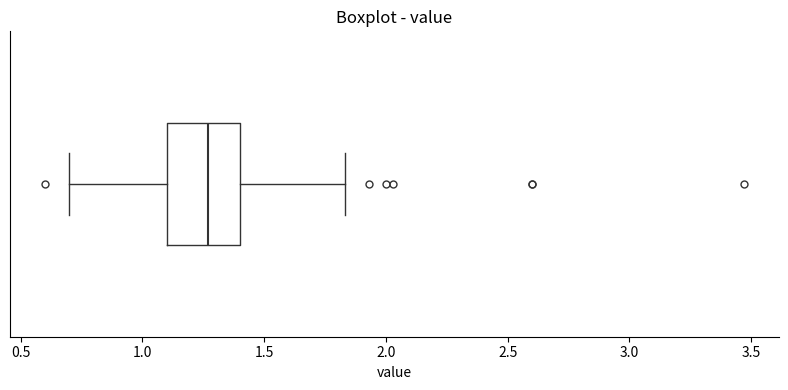

Where does the left whisker of the box end on the x-axis? The values are not printed on the chart, so give them approximately, as read against the axis.

0.70